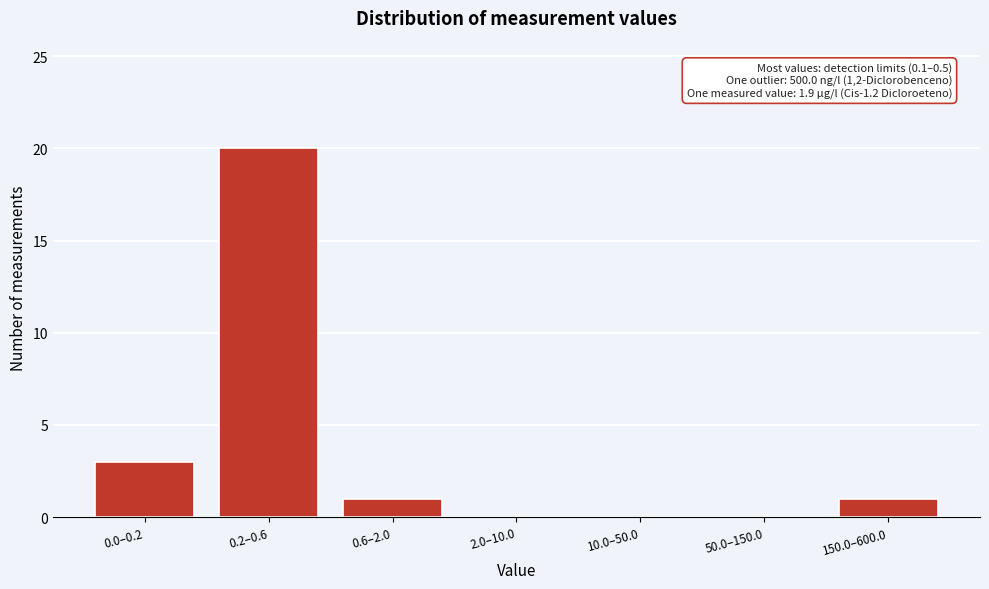

What is the change in value from 0.2–0.6 to 0.6–2.0?

-19